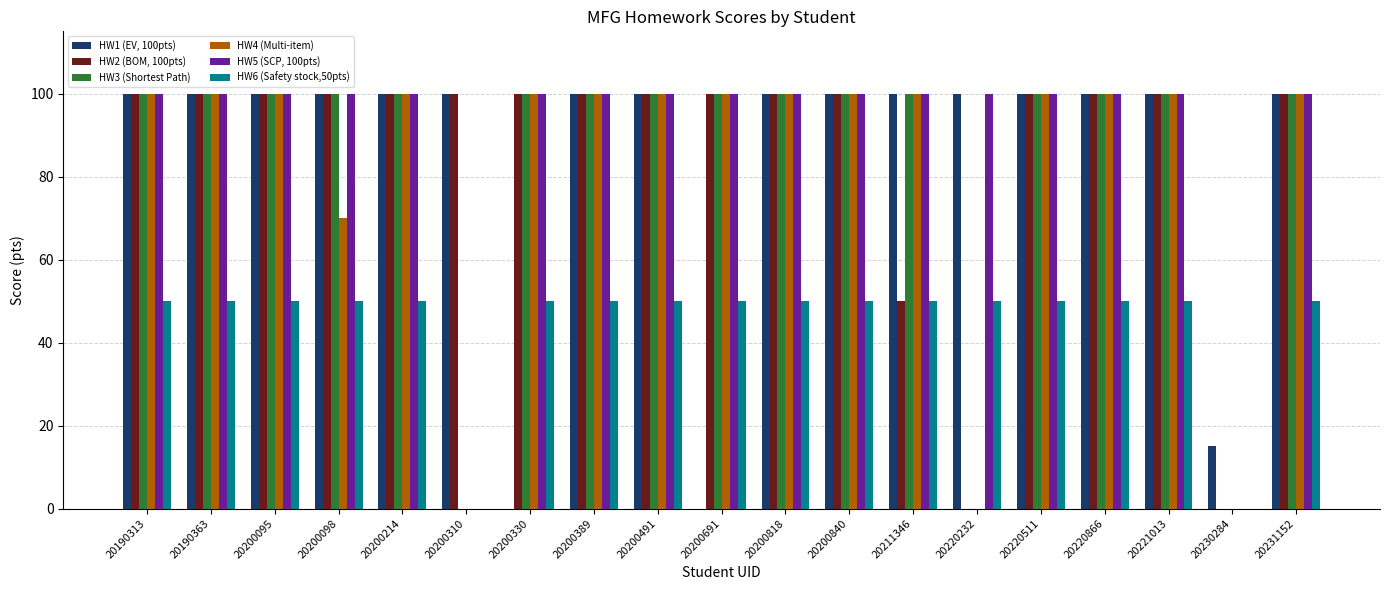

Is it true that HW3 (Shortest Path) equals 56 at 20190363?

False